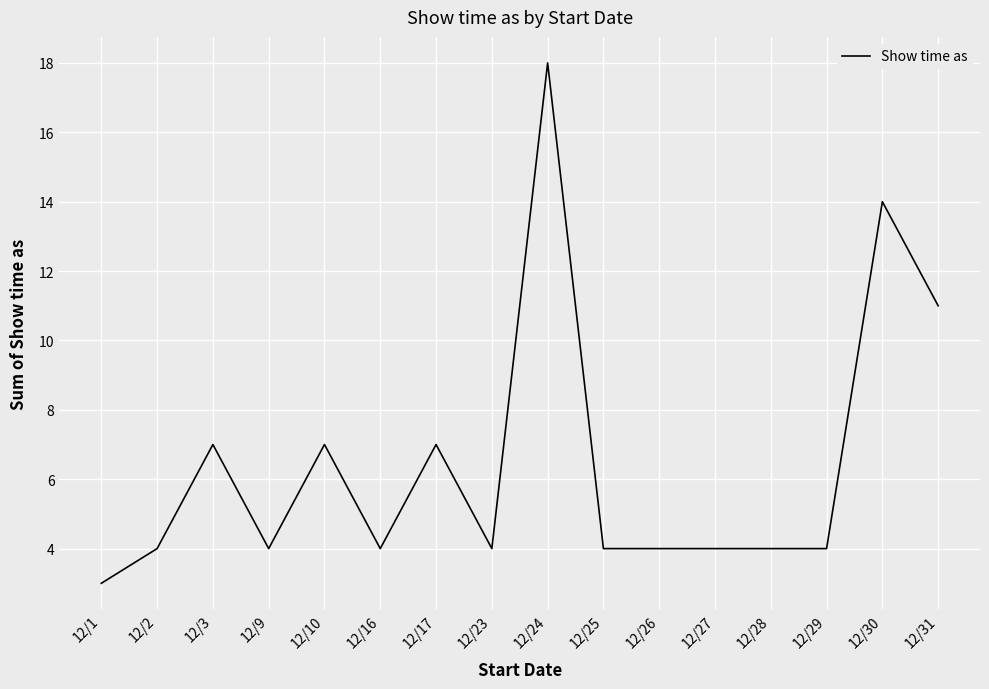

What is the difference between the values at 12/30 and 12/24?

4